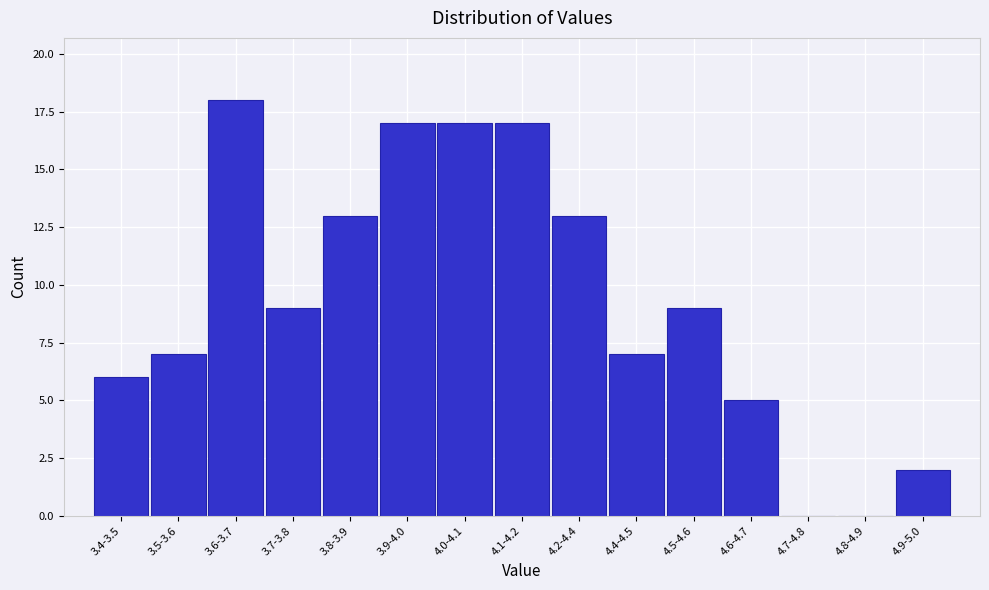

Reading right to left, list all the values displayed in this chart.

4.9-5.0=2	4.8-4.9=0	4.7-4.8=0	4.6-4.7=5	4.5-4.6=9	4.4-4.5=7	4.2-4.4=13	4.1-4.2=17	4.0-4.1=17	3.9-4.0=17	3.8-3.9=13	3.7-3.8=9	3.6-3.7=18	3.5-3.6=7	3.4-3.5=6